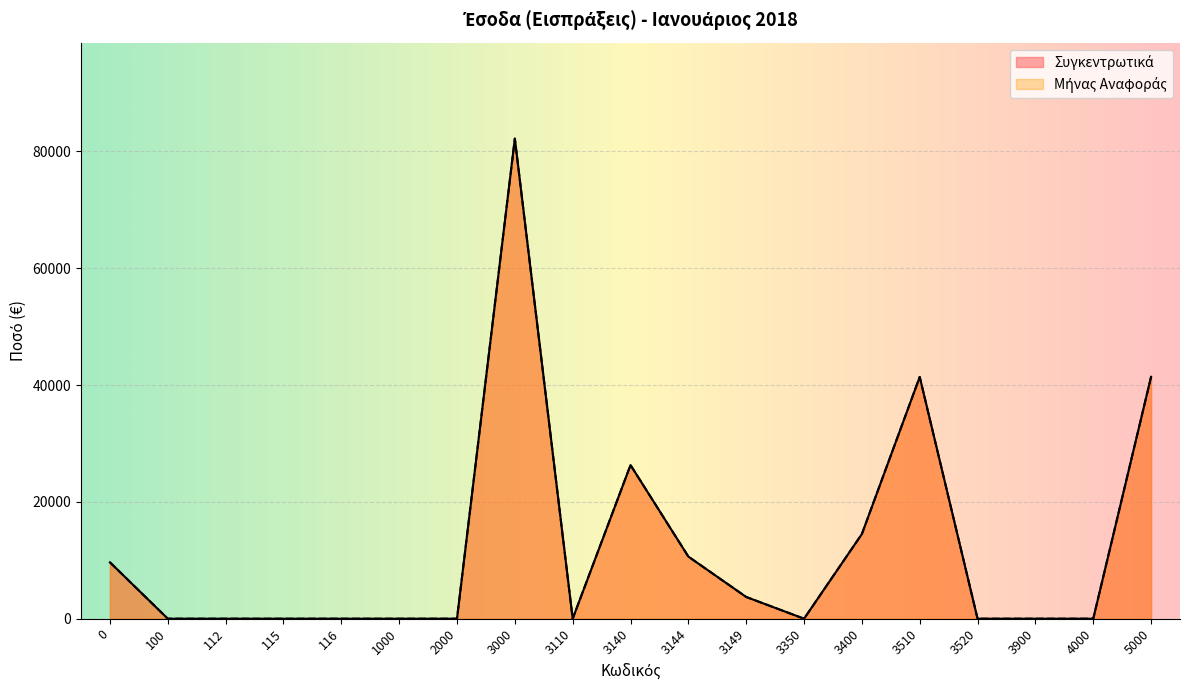

How many distinct data groups are displayed?

2